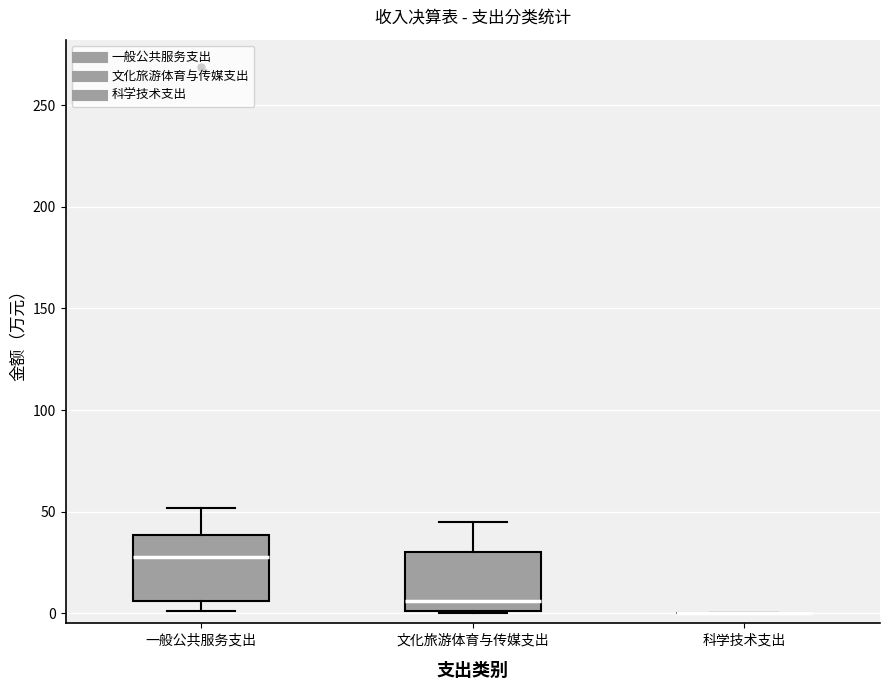

Reading left to right, read every box against the y-axis: the position of its median line, the range the box covers, and the ends of its whiskers. The values are not printed on the chart, so give them approximately, as read against the axis.

一般公共服务支出: median 30, box 5 to 40, whiskers 0 to 50
文化旅游体育与传媒支出: median 5, box 0 to 30, whiskers 0 to 45
科学技术支出: box collapsed to a line at 0, whiskers 0 to 0